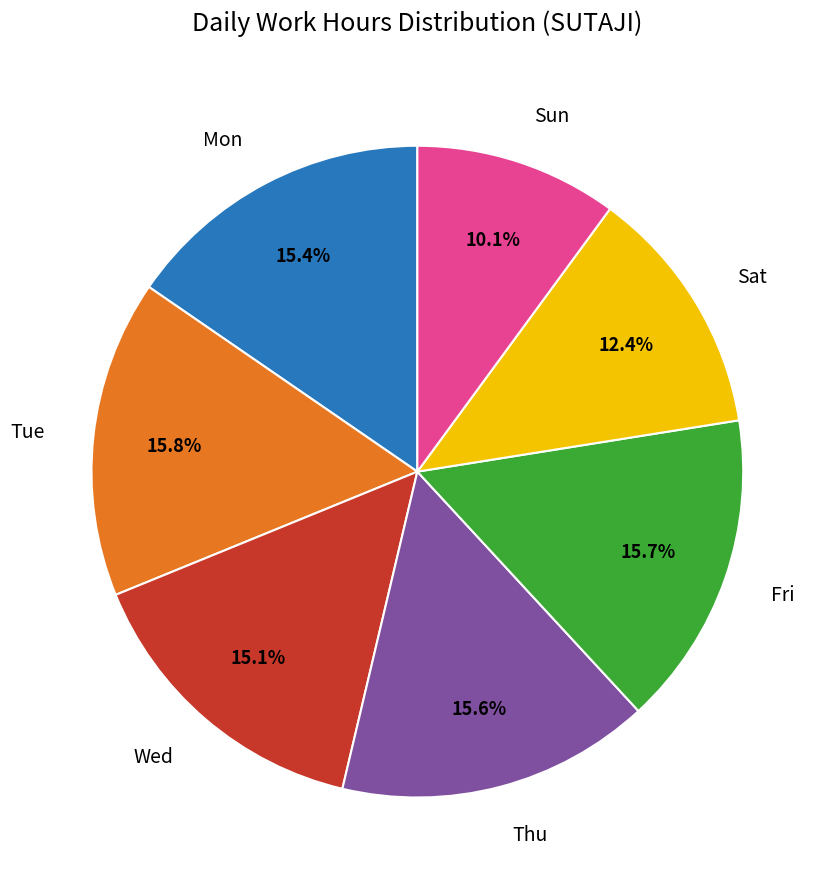

Count the number of slices in the pie.

7